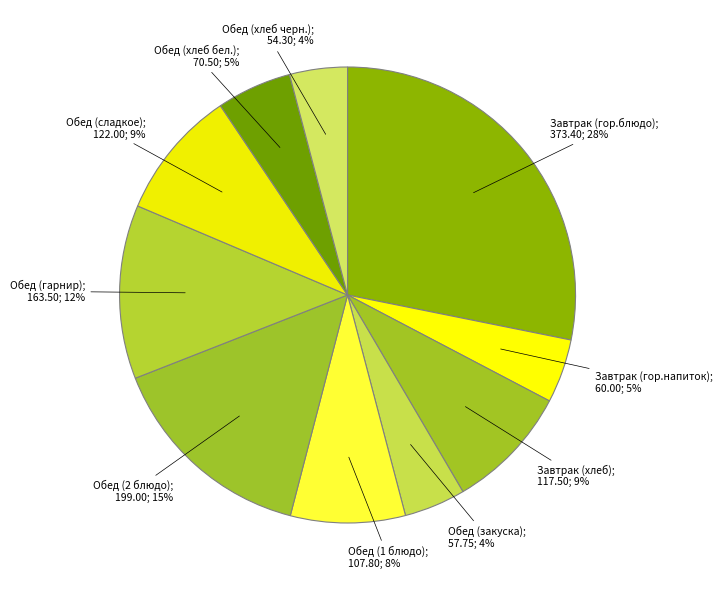

What is the smallest slice in the pie chart?

Обед (хлеб черн.)